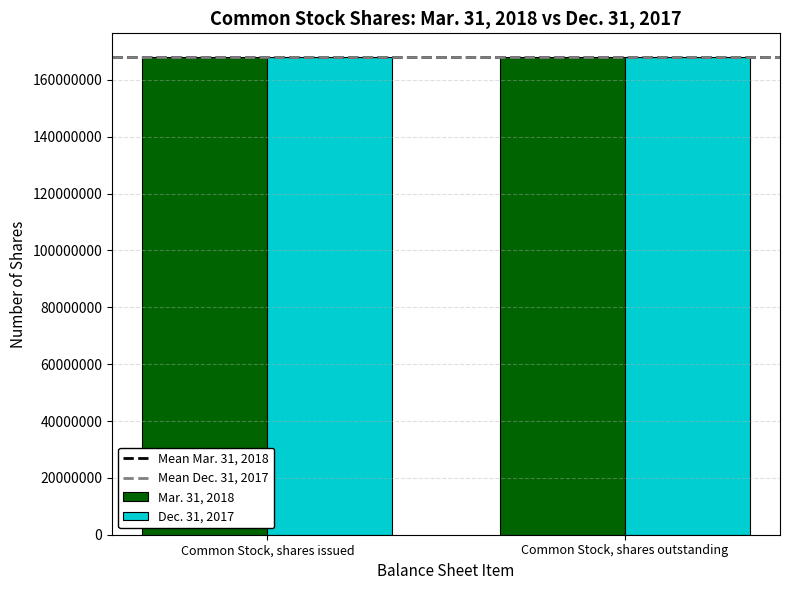

At Common Stock, shares outstanding, list the series in order from largest to smallest.

Mar. 31, 2018, Dec. 31, 2017